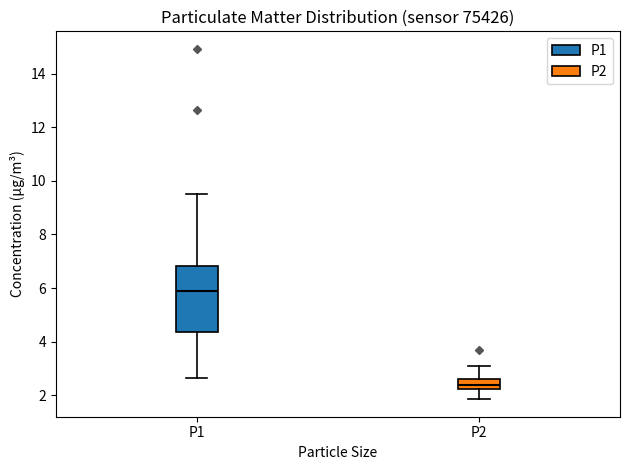

Where is the lower edge of the box for P1 on the y-axis? The values are not printed on the chart, so give them approximately, as read against the axis.

4.4